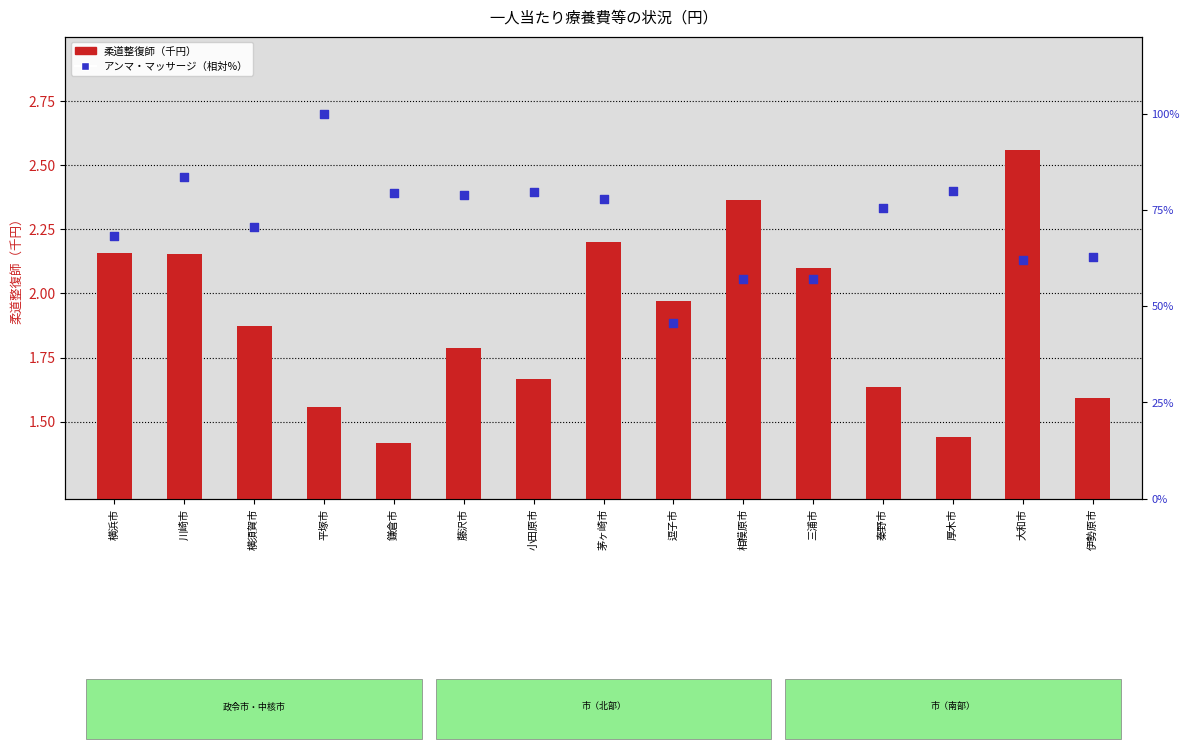

Is the value of 柔道整復師（千円） at 藤沢市 greater than the value of アンマ・マッサージ（%ile） at 茅ヶ崎市?

No